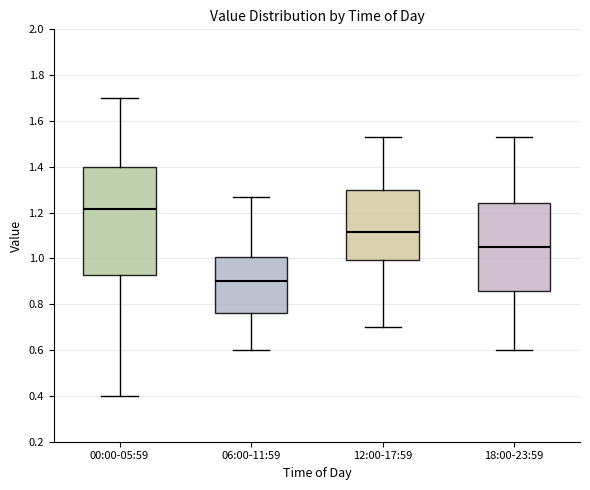

Reading left to right, read every box against the y-axis: the position of its median line, the range the box covers, and the ends of its whiskers. The values are not printed on the chart, so give them approximately, as read against the axis.

00:00-05:59: median 1.22, box 0.92 to 1.40, whiskers 0.40 to 1.70
06:00-11:59: median 0.90, box 0.76 to 1.00, whiskers 0.60 to 1.28
12:00-17:59: median 1.12, box 1.00 to 1.30, whiskers 0.70 to 1.54
18:00-23:59: median 1.06, box 0.86 to 1.24, whiskers 0.60 to 1.54